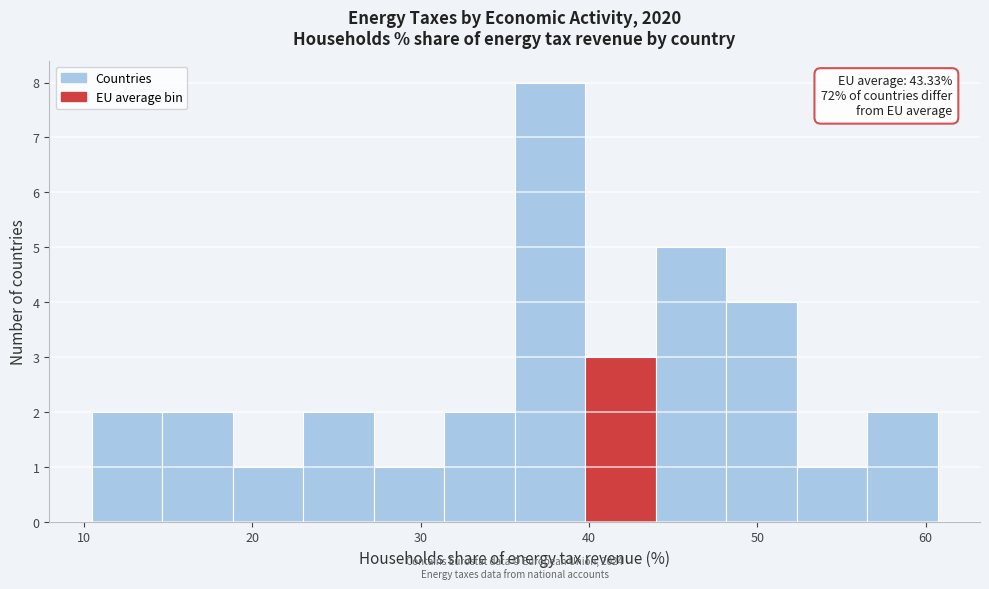

Which range on the x-axis has the tallest bar?

36 to 40